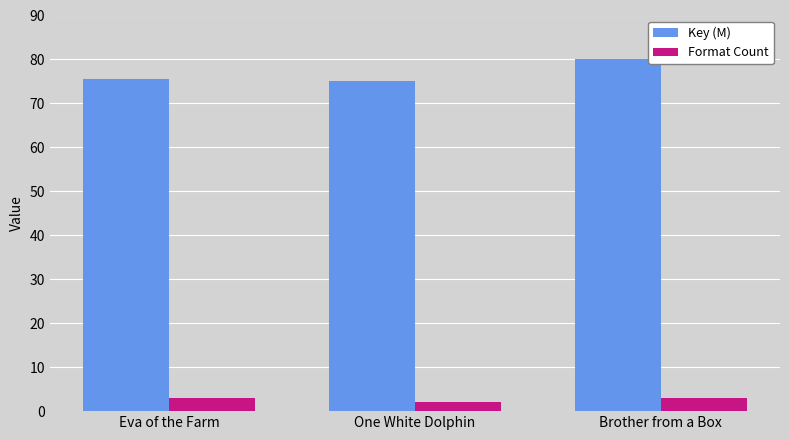

How many groups of bars are there?

3